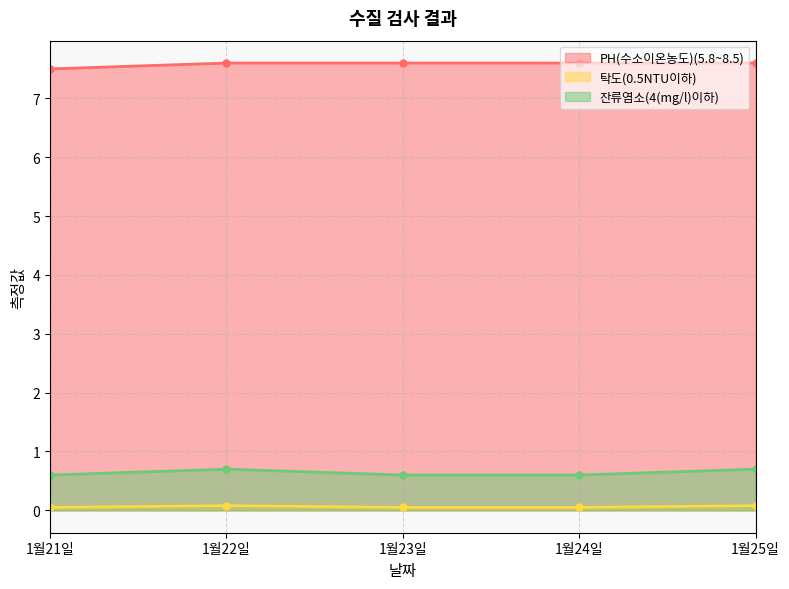

Which series changed the most between 1월22일 and 1월25일?

PH(수소이온농도)(5.8~8.5)